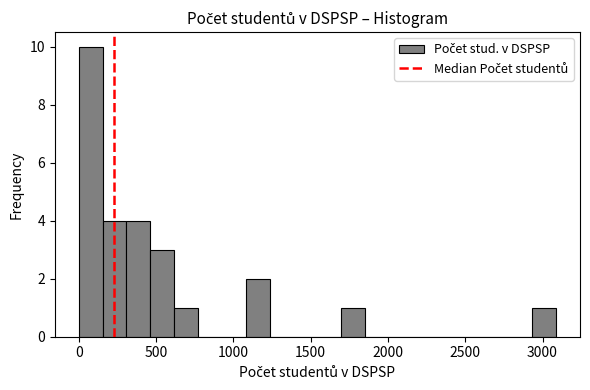

Read against the x-axis, roughly where is the centre of the tallest bar?

100